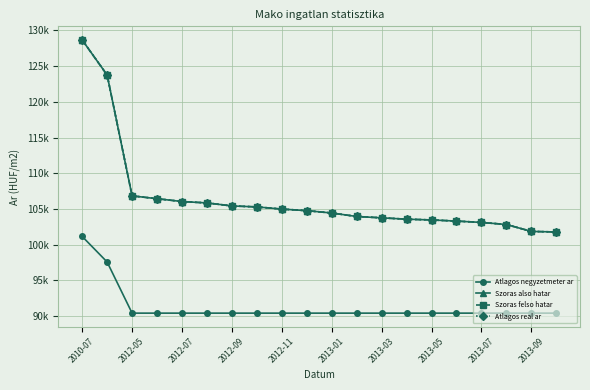

Does the chart have visible grid lines?

Yes